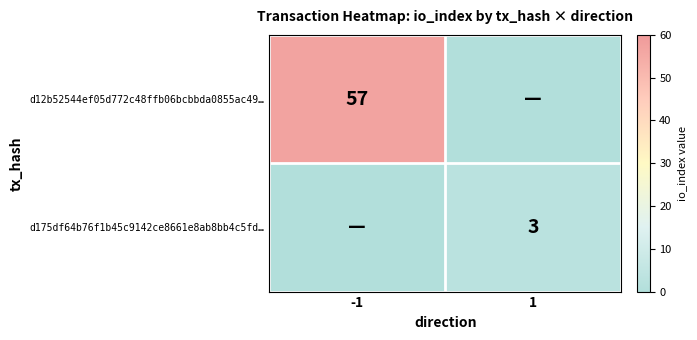

True or false: d12b52544ef05d772c48ffb06bcbbda0855ac49… has a value of 57 at -1.

True